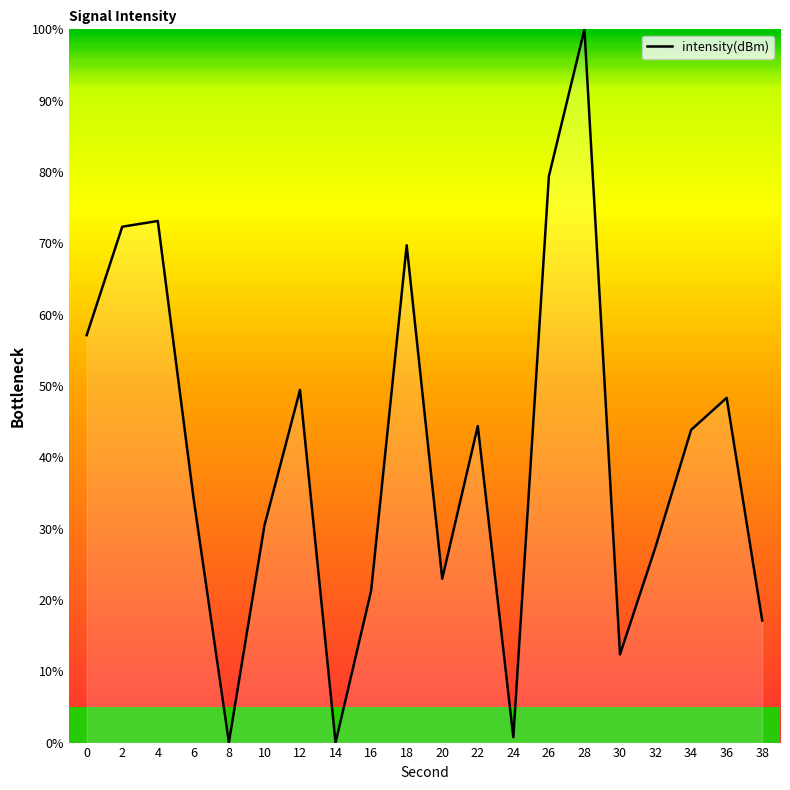

What is the difference between the maximum and minimum values?

100.0